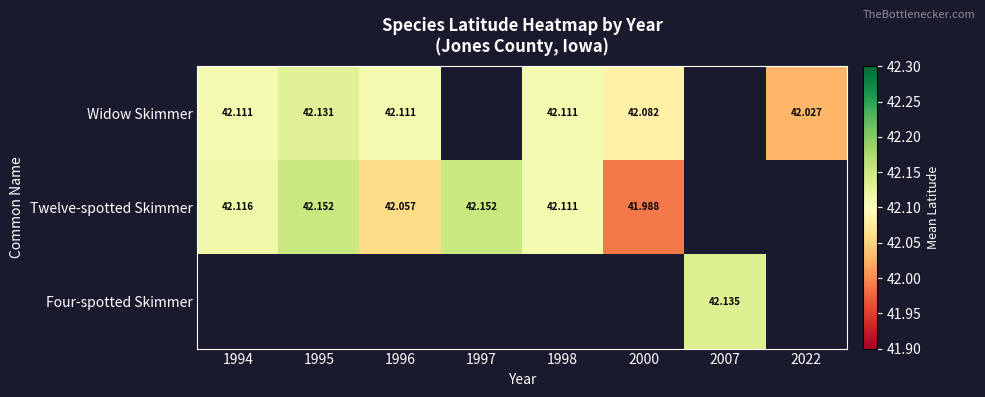

Rank the series by their maximum value, from highest to lowest.

Twelve-spotted Skimmer, Four-spotted Skimmer, Widow Skimmer